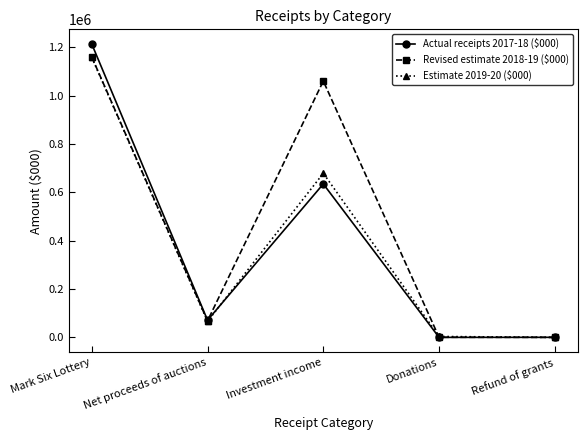

What is the label of the 3rd point from the right?

Investment income